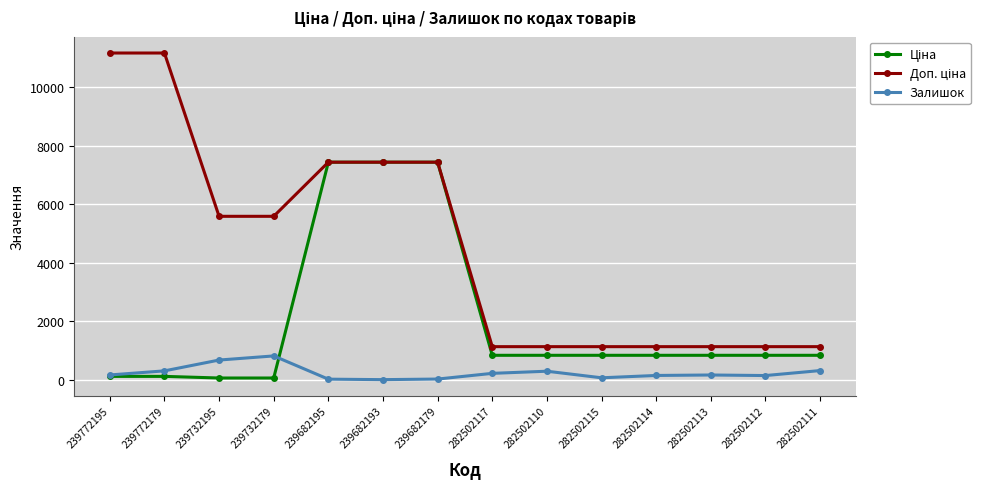

At how many categories does at least one series exceed 4087?

7